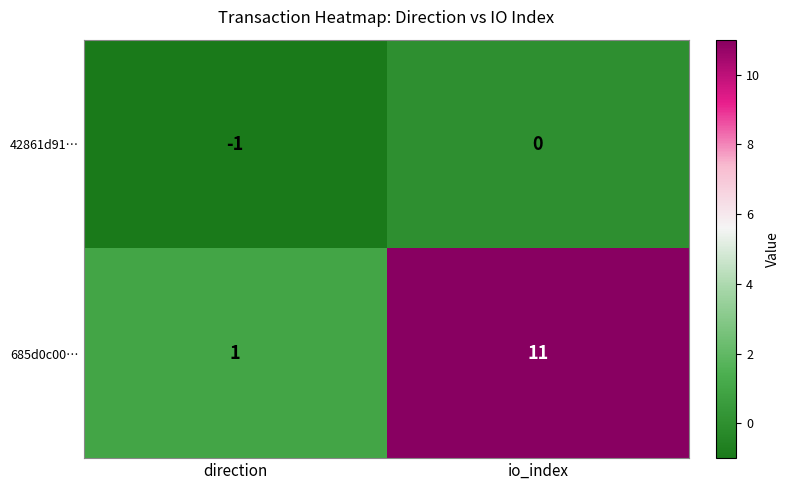

What is the minimum value shown in the chart?

-1